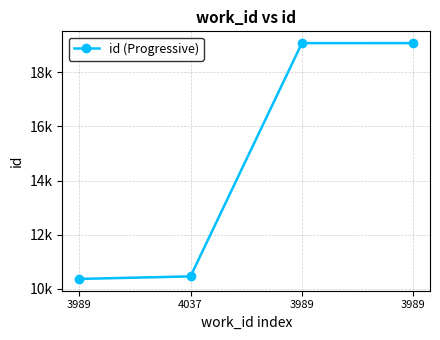

Which has a higher value, 3989 or 3989?

3989